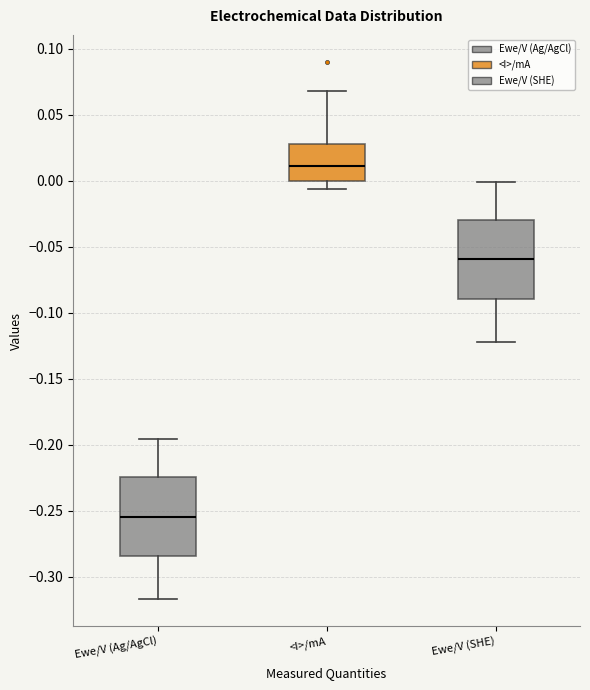

Reading left to right, transcribe this box plot: for each box, give where its median line is, the range the box spans, and where its two whiskers end, as read against the y-axis. The values are not printed on the chart, so give them approximately, as read against the axis.

Ewe/V (Ag/AgCl): median -0.255, box -0.285 to -0.225, whiskers -0.315 to -0.195
<I>/mA: median 0.010, box 0.000 to 0.030, whiskers -0.005 to 0.070
Ewe/V (SHE): median -0.060, box -0.090 to -0.030, whiskers -0.120 to 0.000